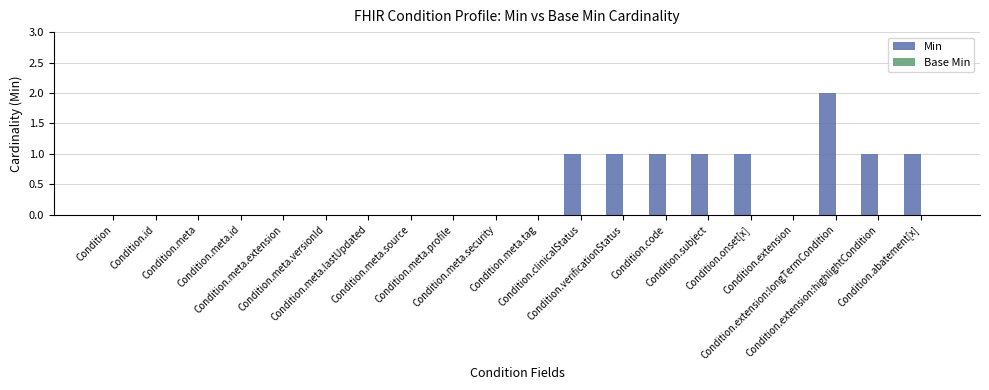

Are the bars horizontal?

No